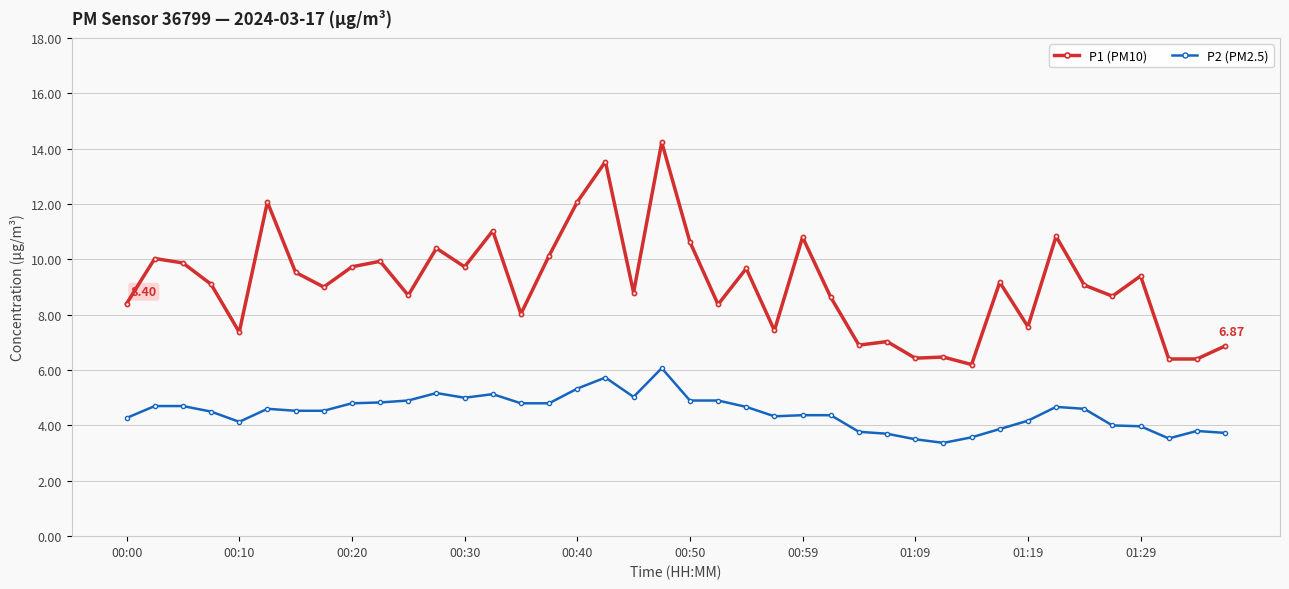

How many lines are shown in the chart?

2